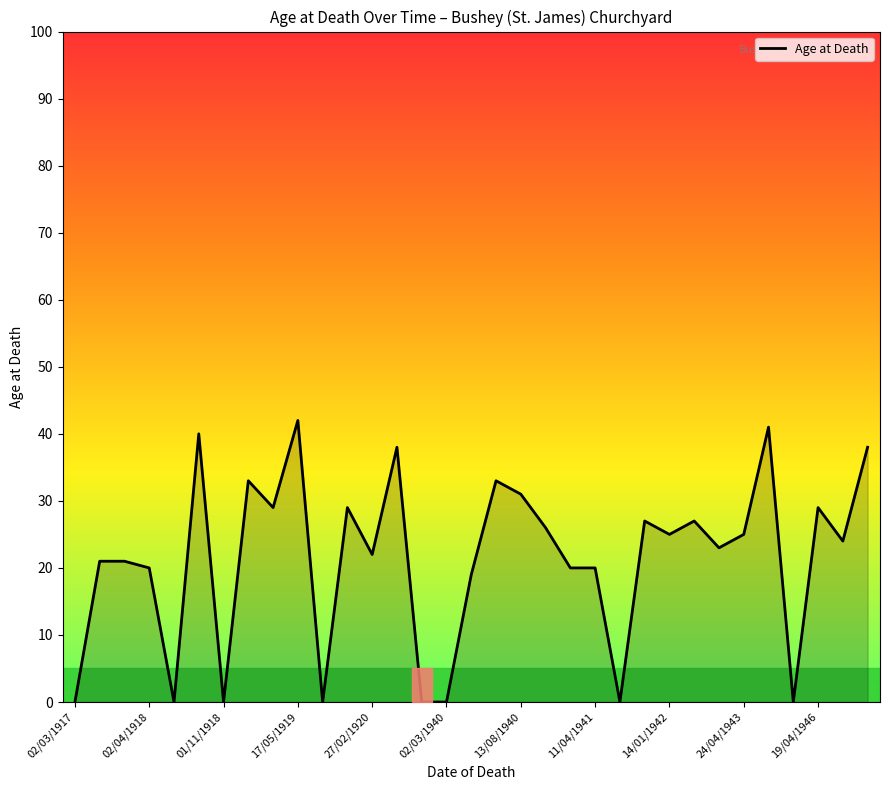

What is the difference between the maximum and minimum values?

42